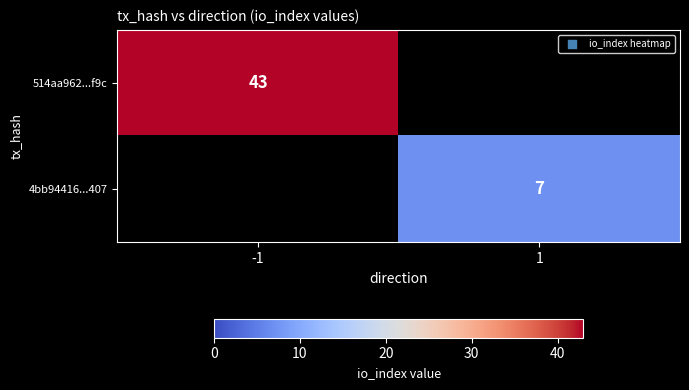

The value of 4bb94416...407 at 1 is 3.0. True or false?

False